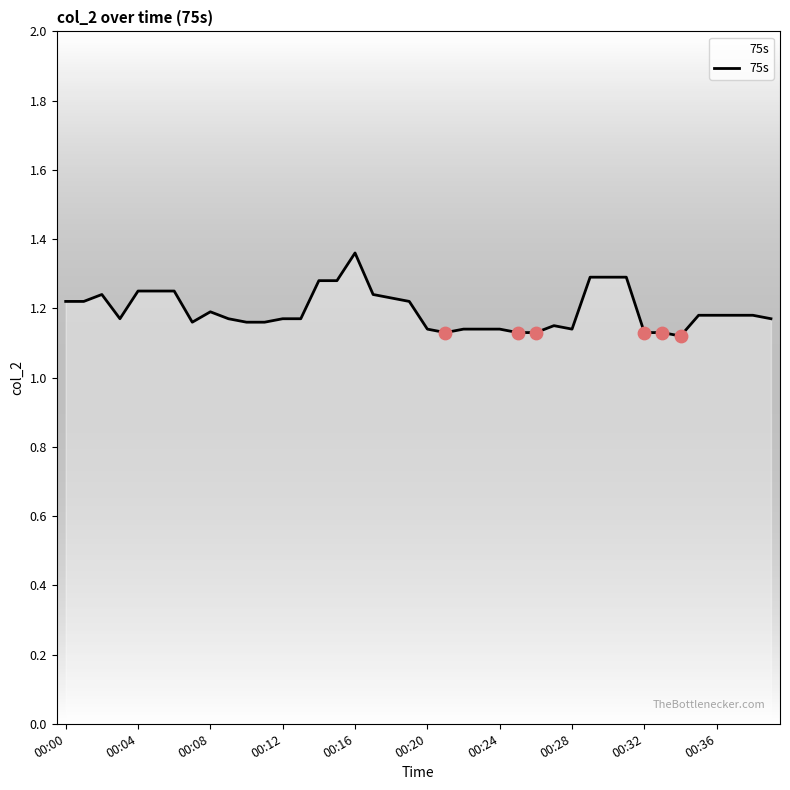

How many lines are shown in the chart?

1